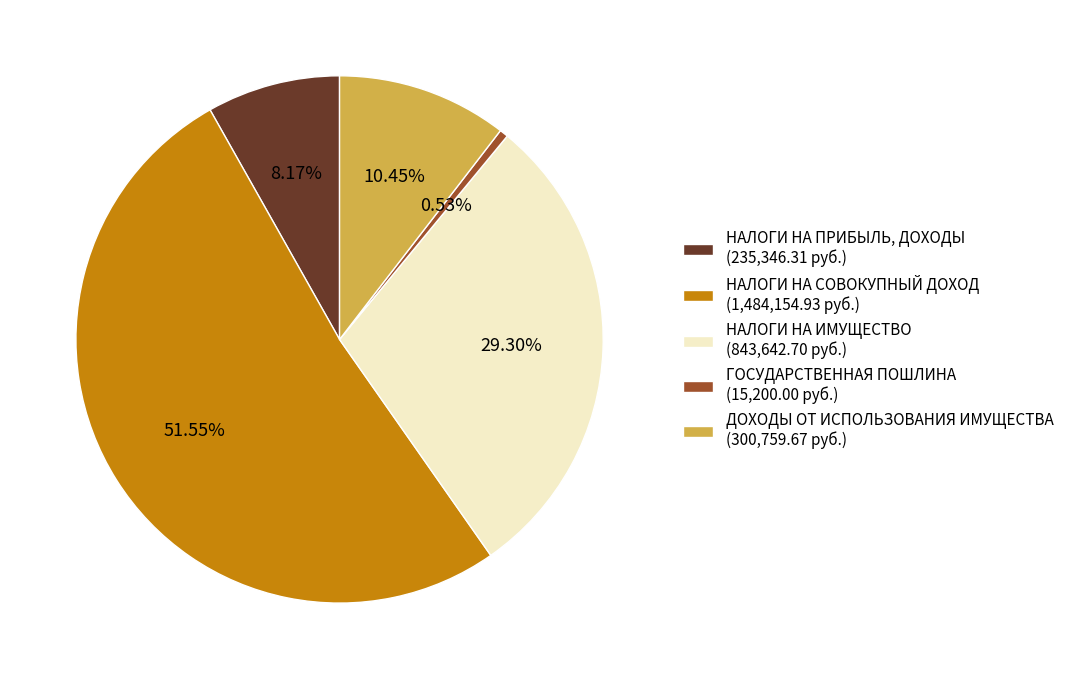

Does any single category account for the majority?

Yes